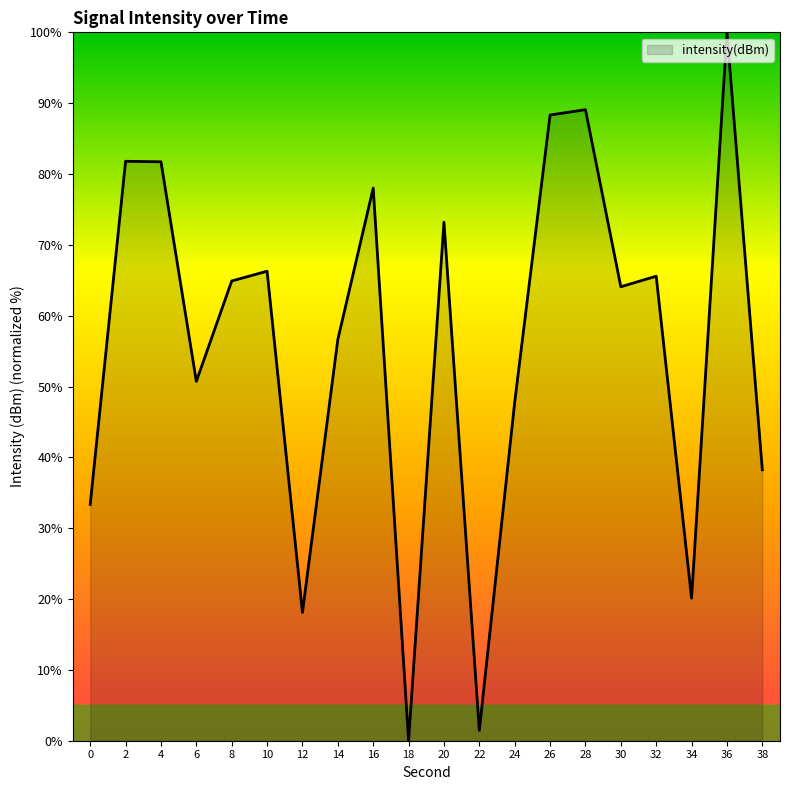

What value does the data have at 28?

89.1